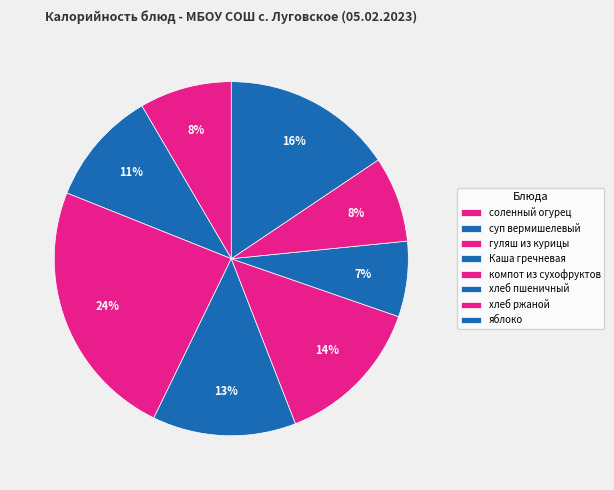

Count the number of slices in the pie.

8